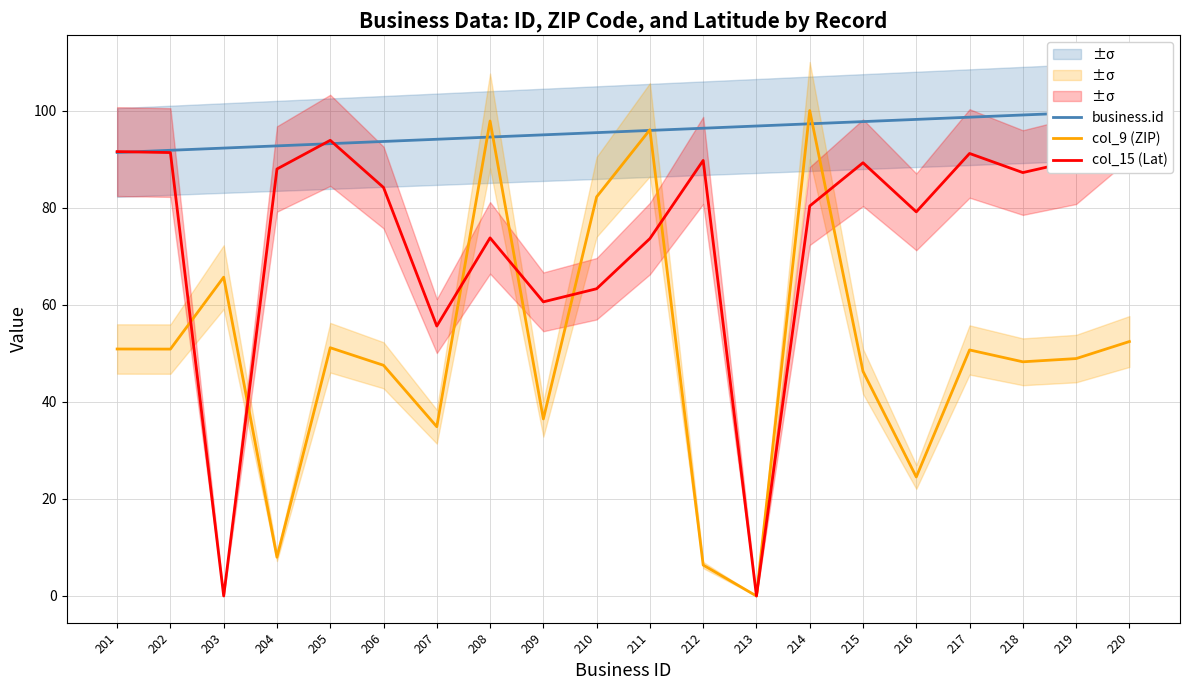

What is the total value across all series at 219?

238.2